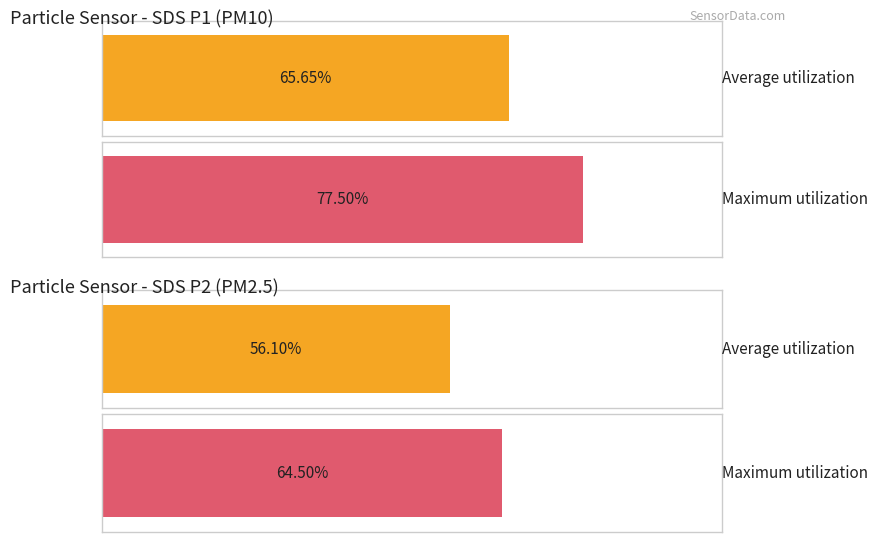

The SDS_P2 series shows 3.6 at 14. True or false?

False